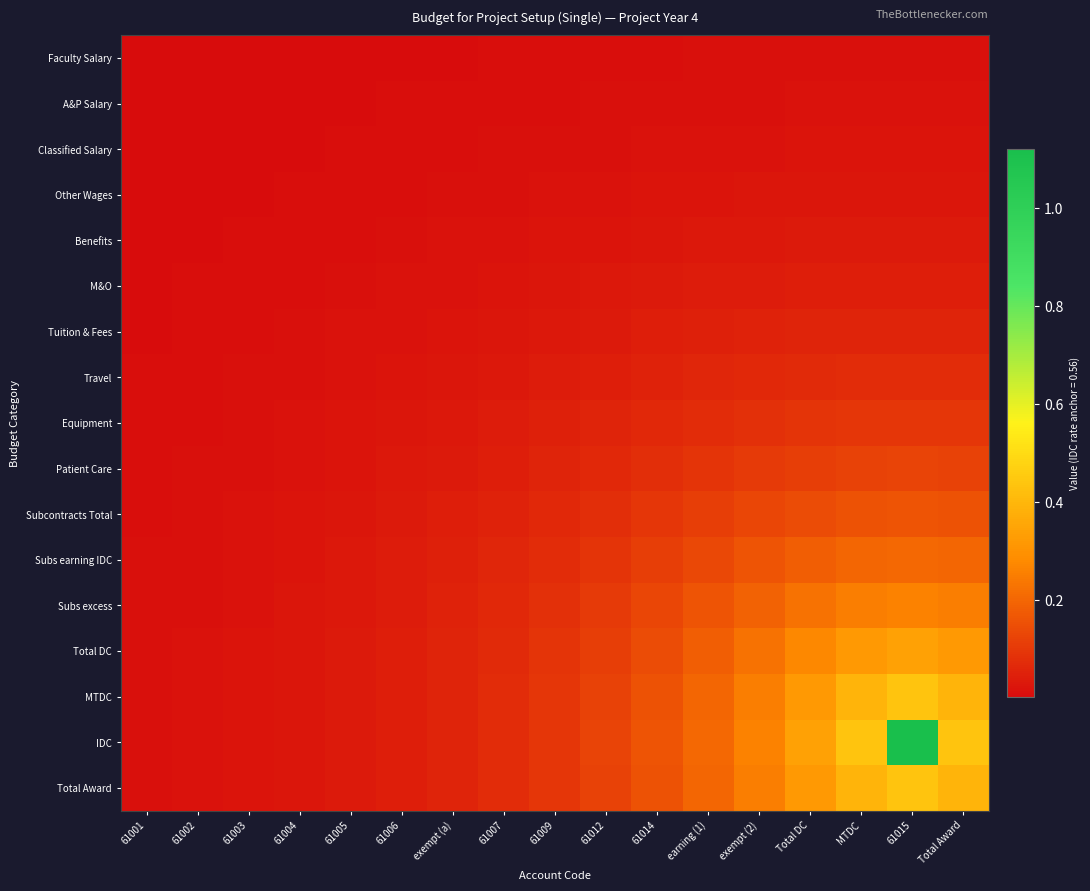

What is the greatest value displayed?

1.1